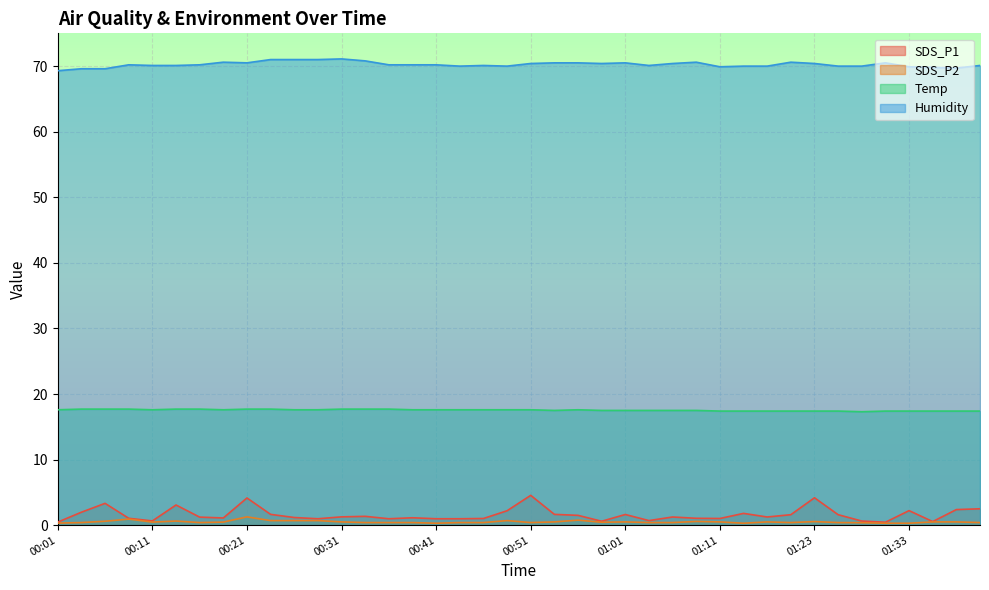

Which category has the lowest value in the SDS_P2 series?

00:41